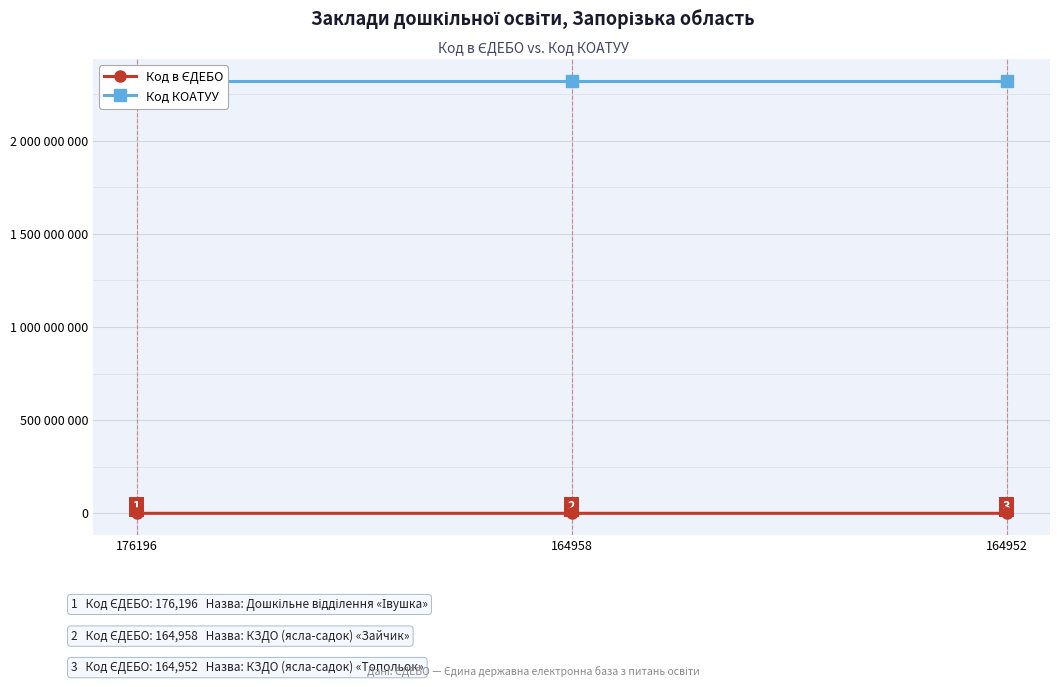

What is the difference between the maximum and minimum values in the Код в ЄДЕБО series?

11244